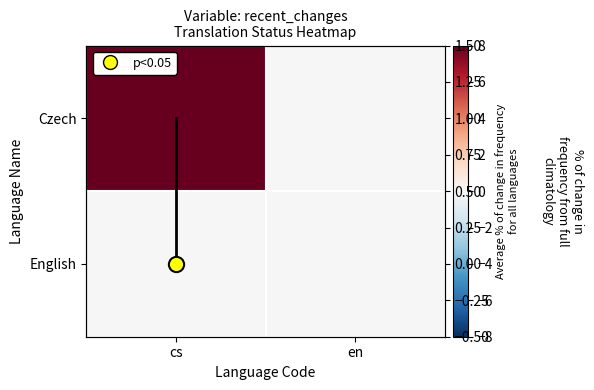

At which category is the sum across all series the highest?

cs